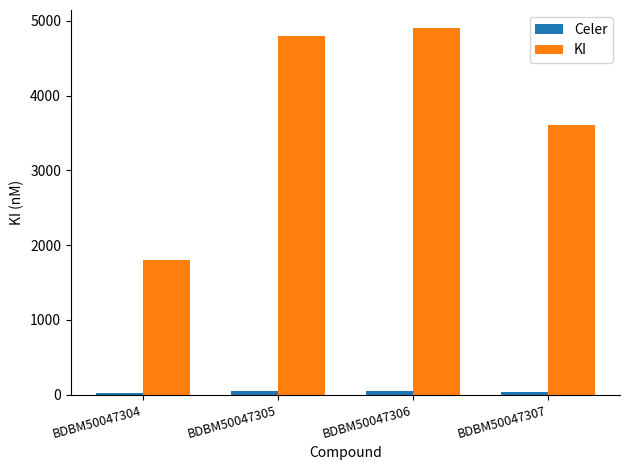

How many groups of bars are there?

4